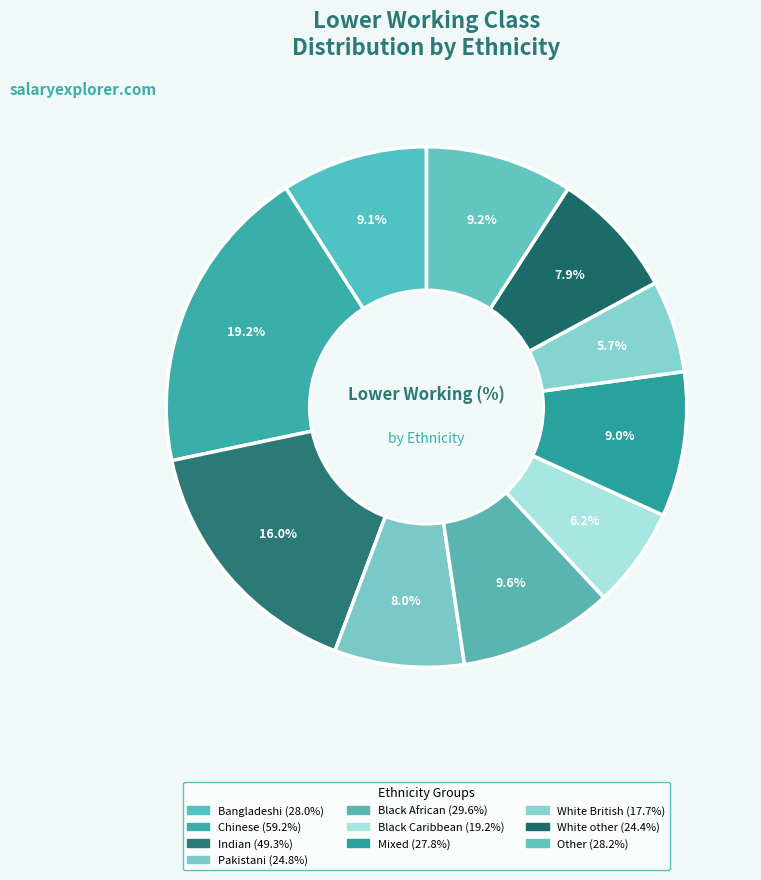

Does Mixed represent more than half of the total?

No